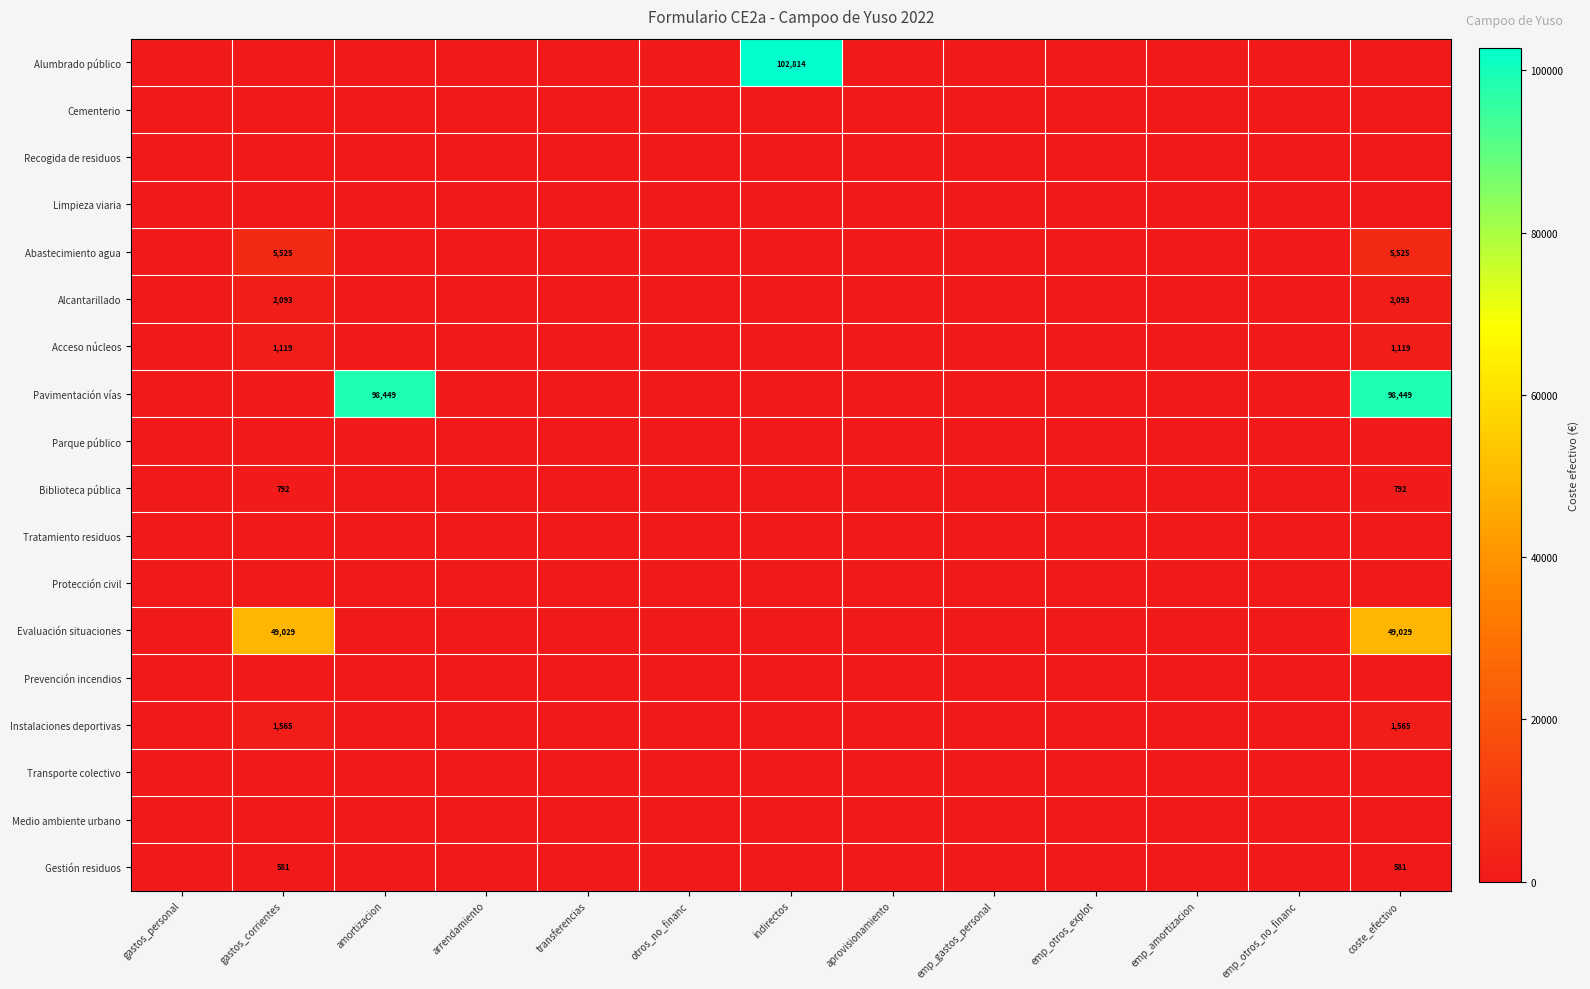

At which category is the sum across all series the highest?

coste_efectivo